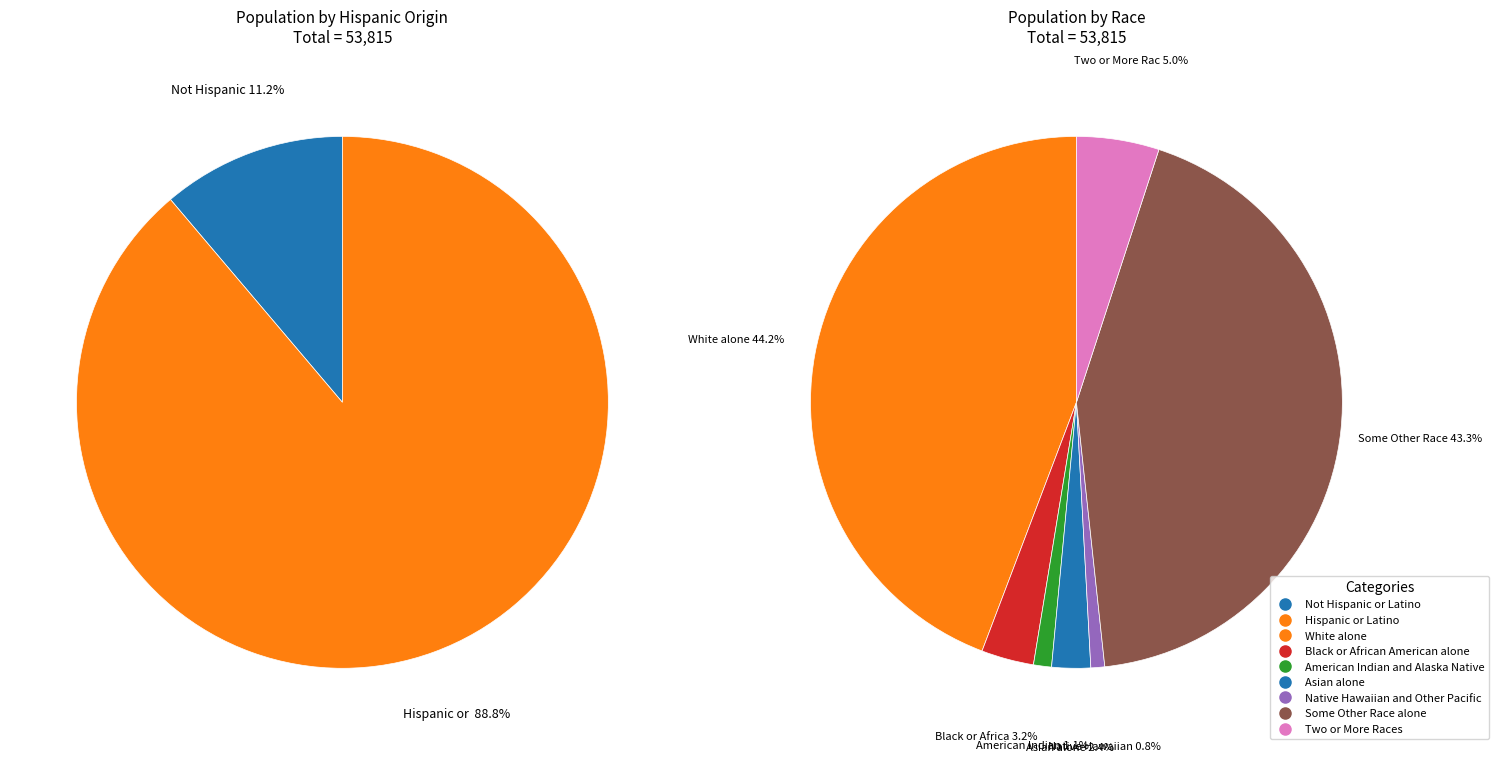

What is the largest slice in the pie chart?

Hispanic or Latino